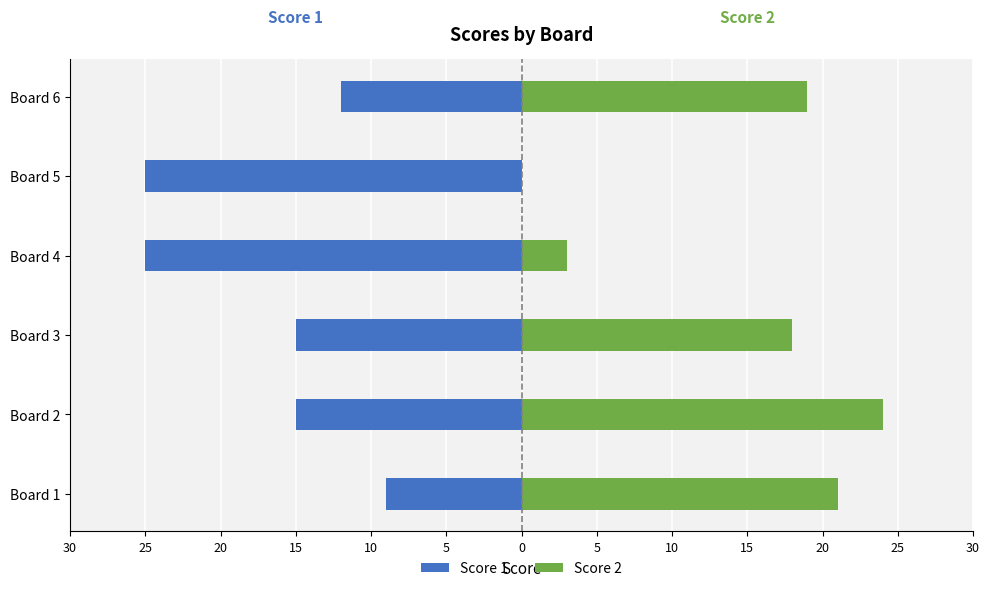

What is the highest value of the Score 2 series?

24